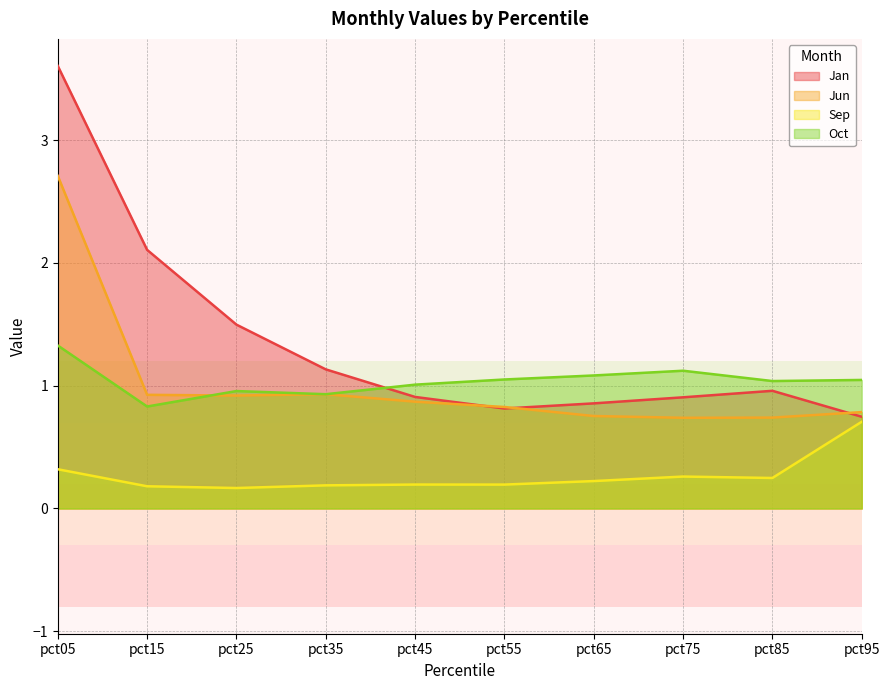

At how many categories does at least one series exceed 0?

10